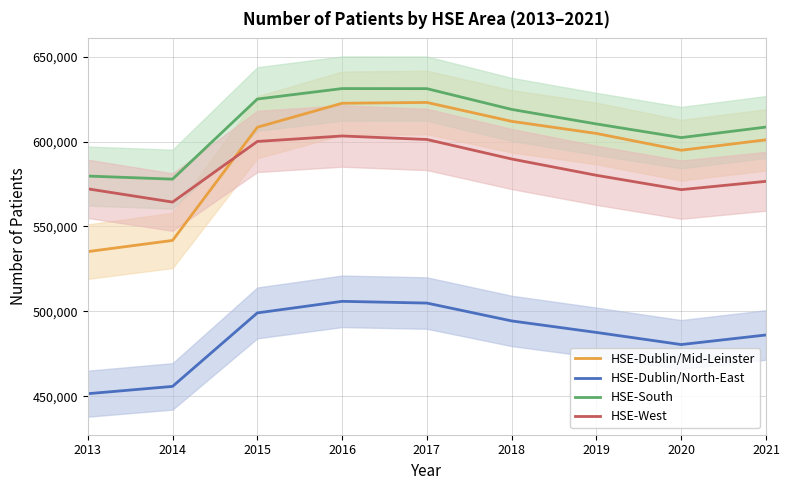

What is the difference between the maximum and minimum values in the HSE-Dublin/North-East series?

54400